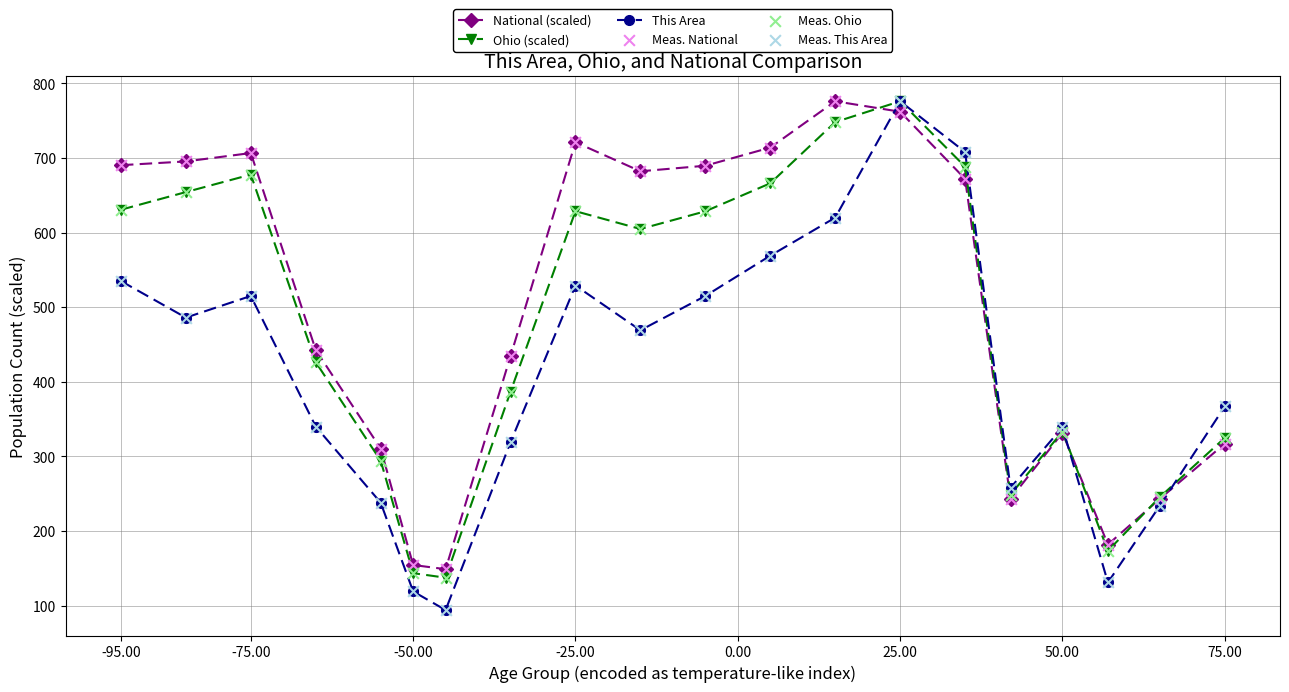

Which series has the widest spread of values?

This Area